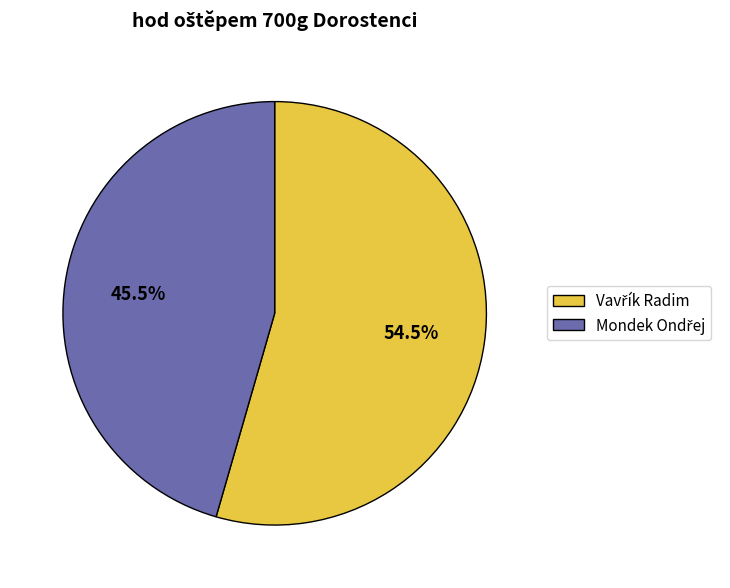

Is there any slice that represents more than half of the pie?

Yes